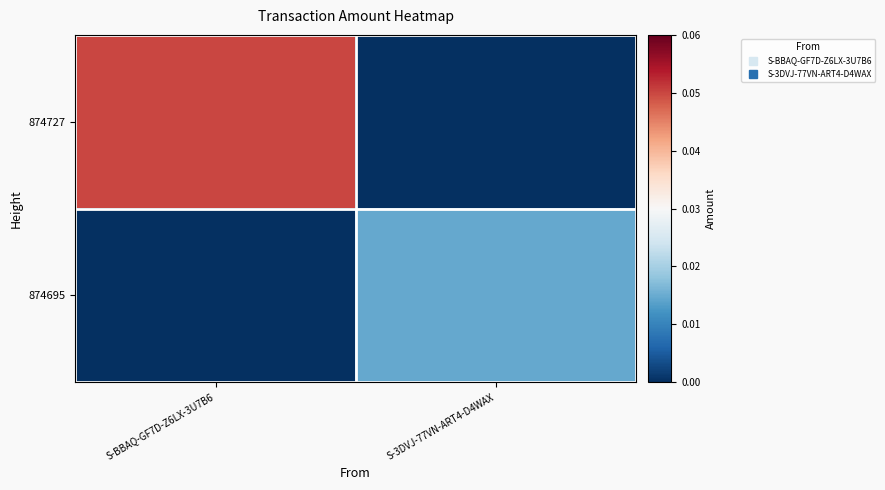

At which category is the sum across all series the highest?

S-BBAQ-GF7D-Z6LX-3U7B6